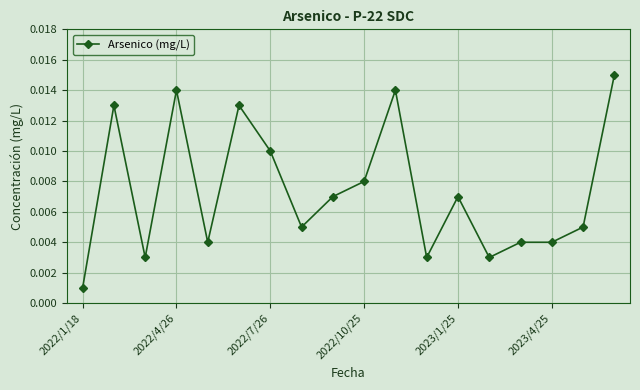

True or false: the data has more than 0 interior local peaks.

True